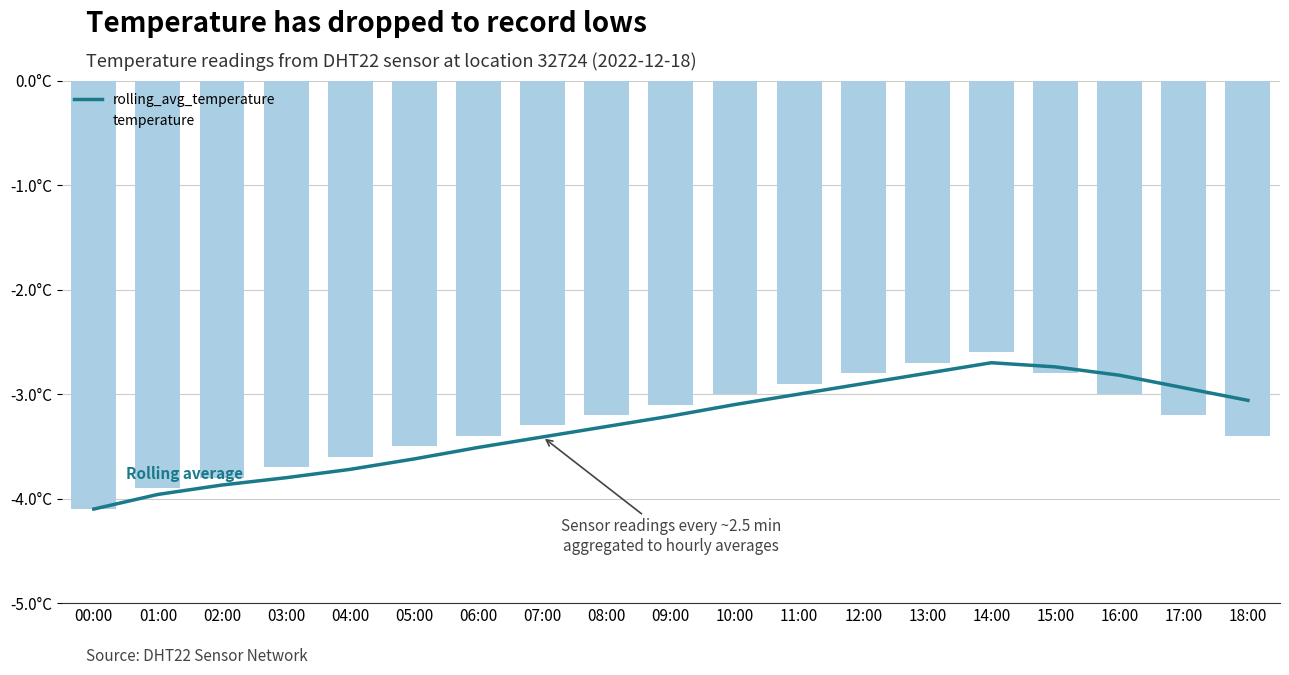

Which series has the largest total across all categories?

temperature